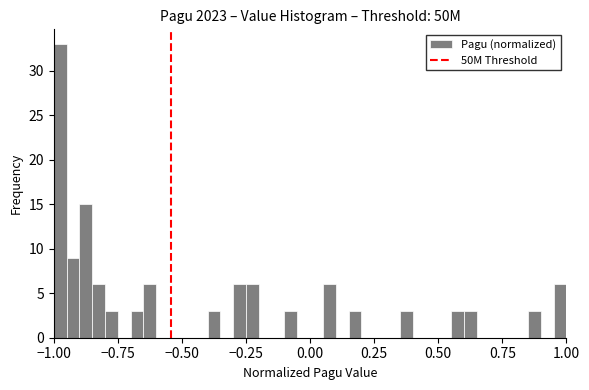

Around what value on the x-axis is the tallest bar? Give the approximate position of its centre, as read against the axis.

-0.95